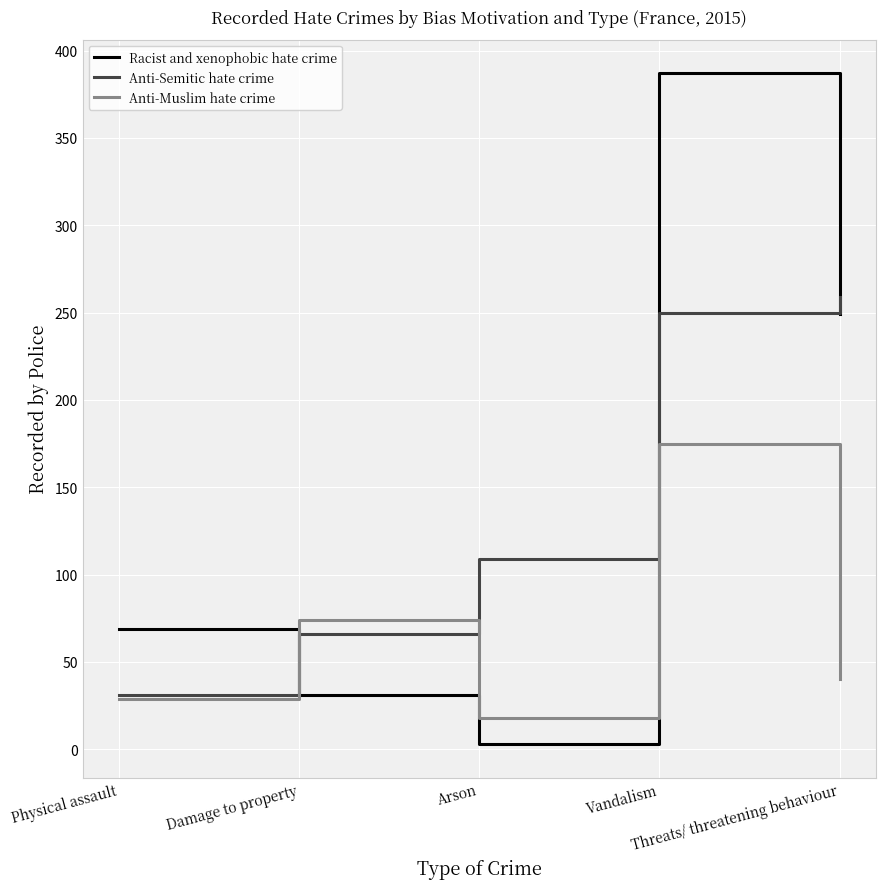

How many times do Anti-Muslim hate crime and Racist and xenophobic hate crime cross each other?

2